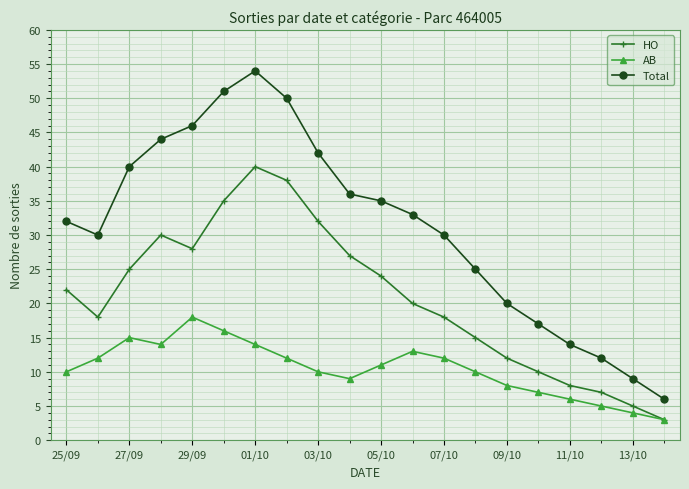

Rank the series by their maximum value, from lowest to highest.

AB, HO, Total